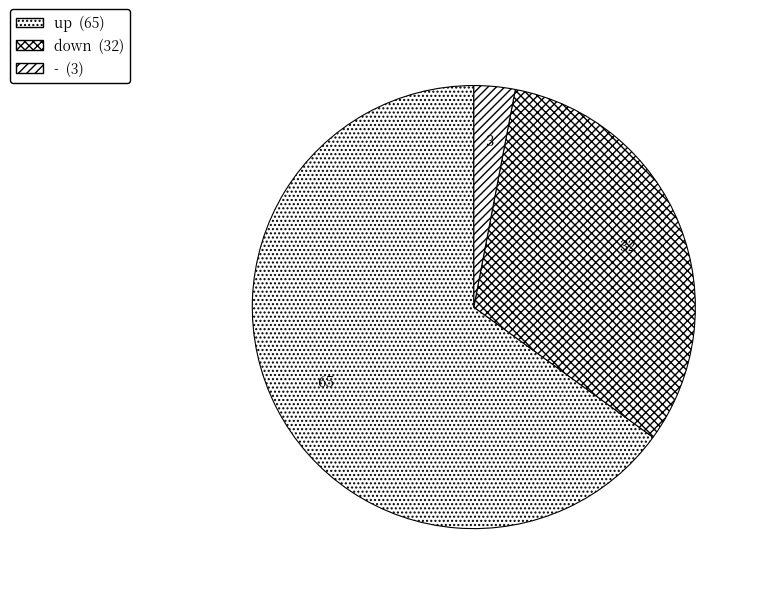

To the nearest percent, what is the difference between the down and - slice percentages?

29%